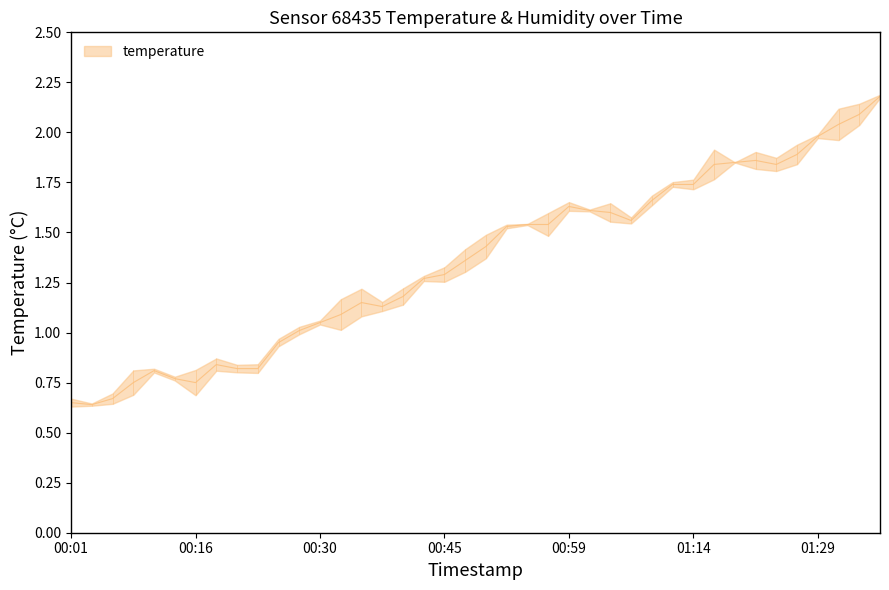

The chart shows a value of 1.7 at 00:35. True or false?

False